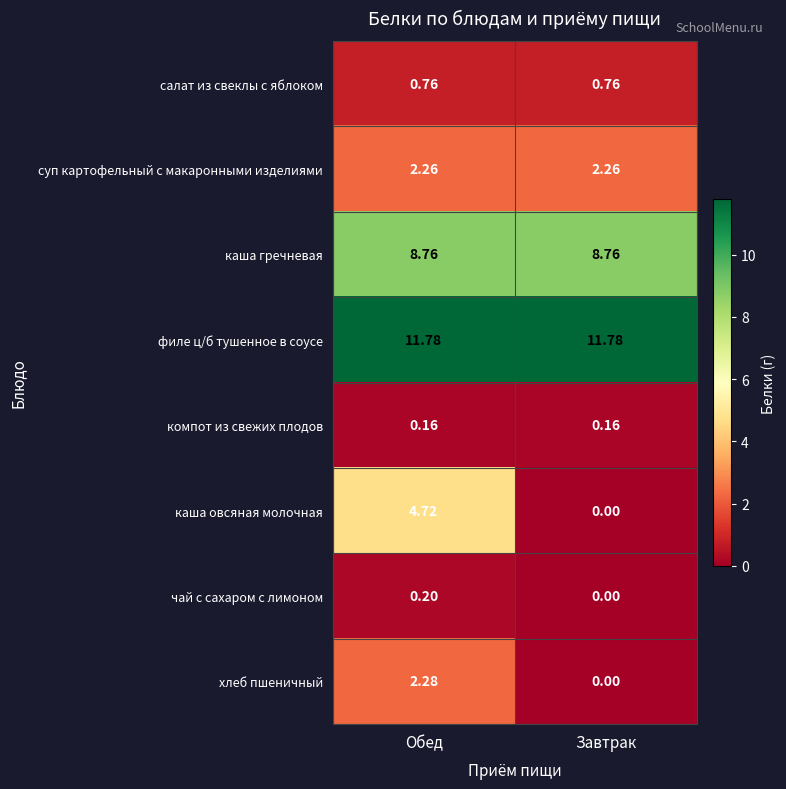

Which series has the largest range (max minus min)?

каша овсяная молочная